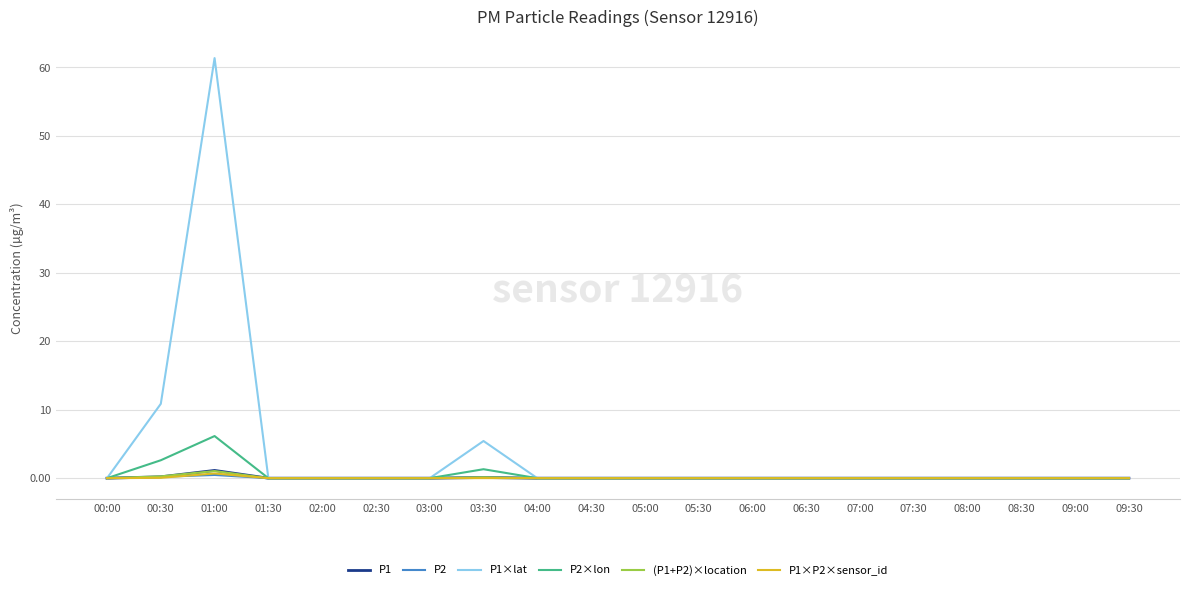

Is it true that P1 equals 0.0 at 02:00?

True